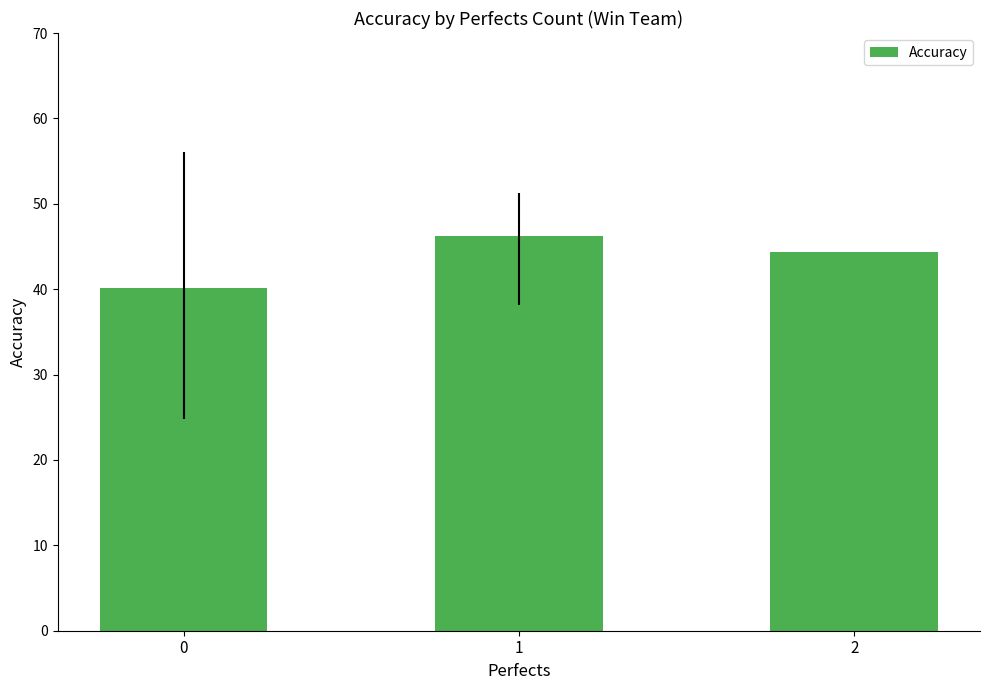

What is the difference between the maximum and minimum values?

6.1